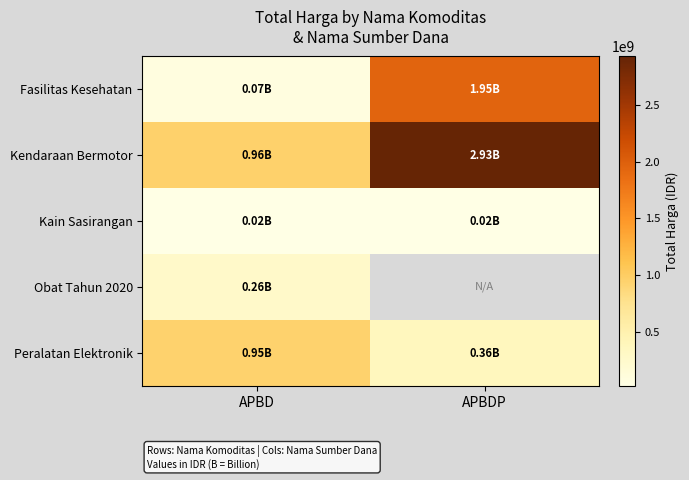

Which series has the largest range (max minus min)?

Kendaraan Bermotor